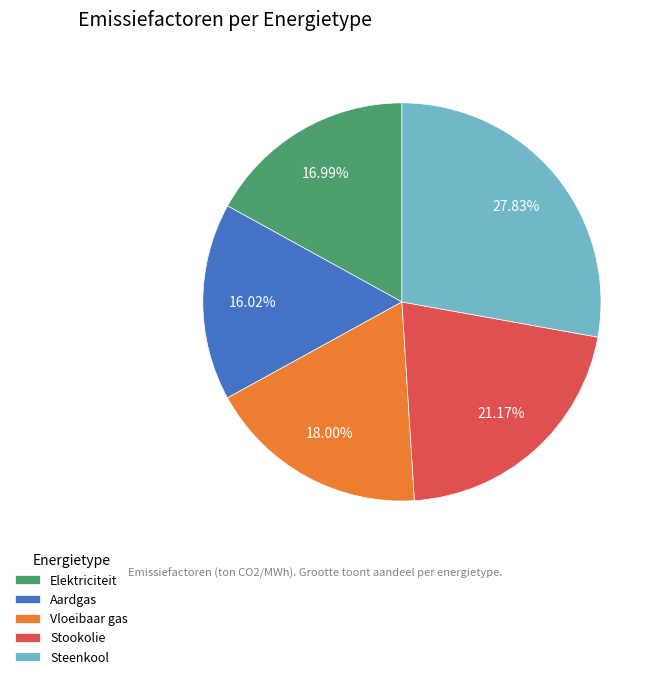

To the nearest percent, what portion does Stookolie represent?

21%